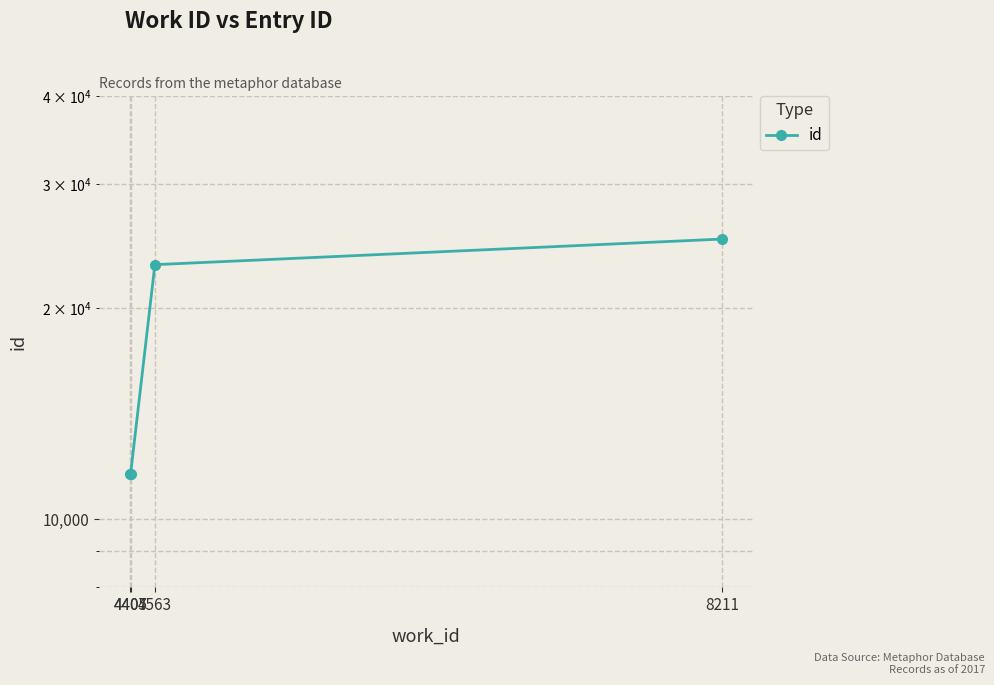

True or false: there are more than 0 points higher than both neighbors.

False